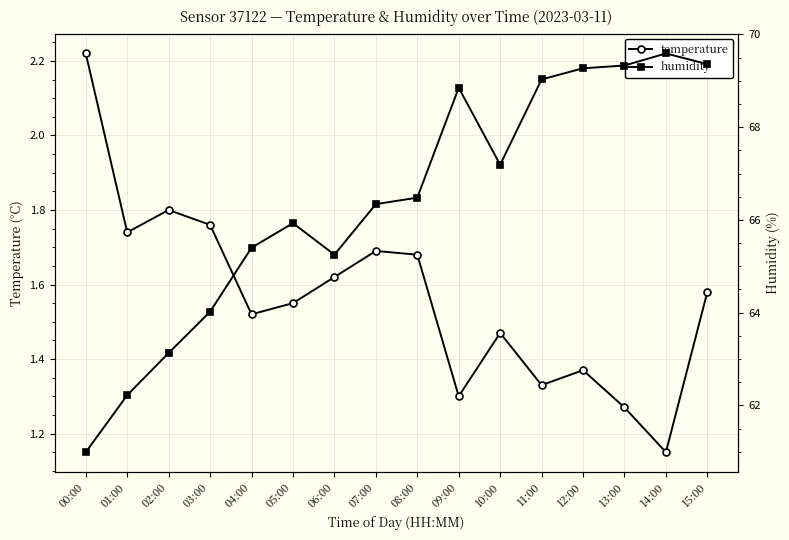

What position from the right is 05:00?

11